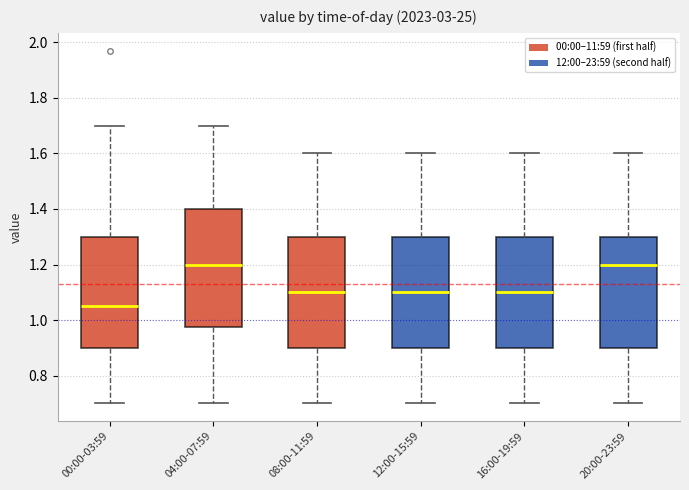

Reading left to right, read every box against the y-axis: the position of its median line, the range the box covers, and the ends of its whiskers. The values are not printed on the chart, so give them approximately, as read against the axis.

00:00-03:59: median 1.06, box 0.90 to 1.30, whiskers 0.70 to 1.70
04:00-07:59: median 1.20, box 0.98 to 1.40, whiskers 0.70 to 1.70
08:00-11:59: median 1.10, box 0.90 to 1.30, whiskers 0.70 to 1.60
12:00-15:59: median 1.10, box 0.90 to 1.30, whiskers 0.70 to 1.60
16:00-19:59: median 1.10, box 0.90 to 1.30, whiskers 0.70 to 1.60
20:00-23:59: median 1.20, box 0.90 to 1.30, whiskers 0.70 to 1.60